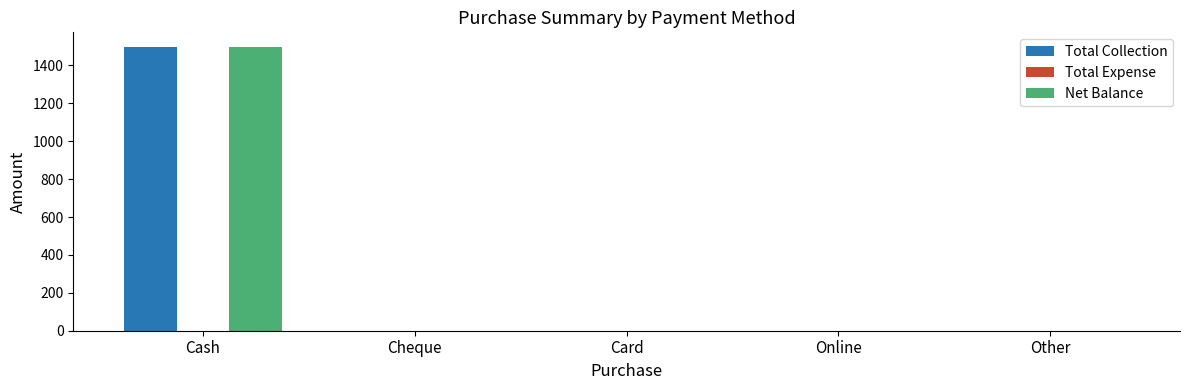

True or false: Net Balance has a value of 628 at Cheque.

False